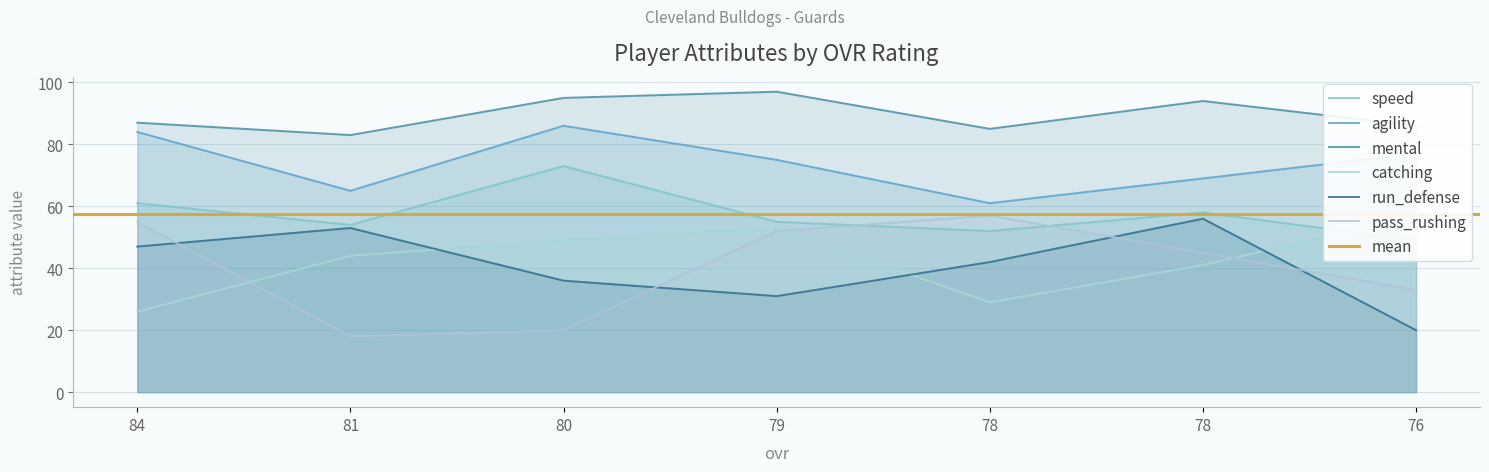

What is the difference between the second highest and minimum values in the run_defense series?

33